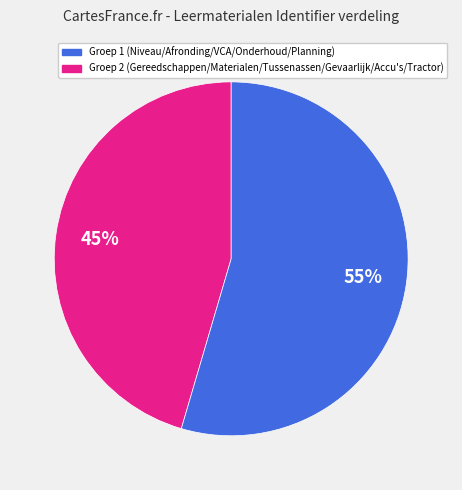

To the nearest percent, what is the average slice percentage?

50%